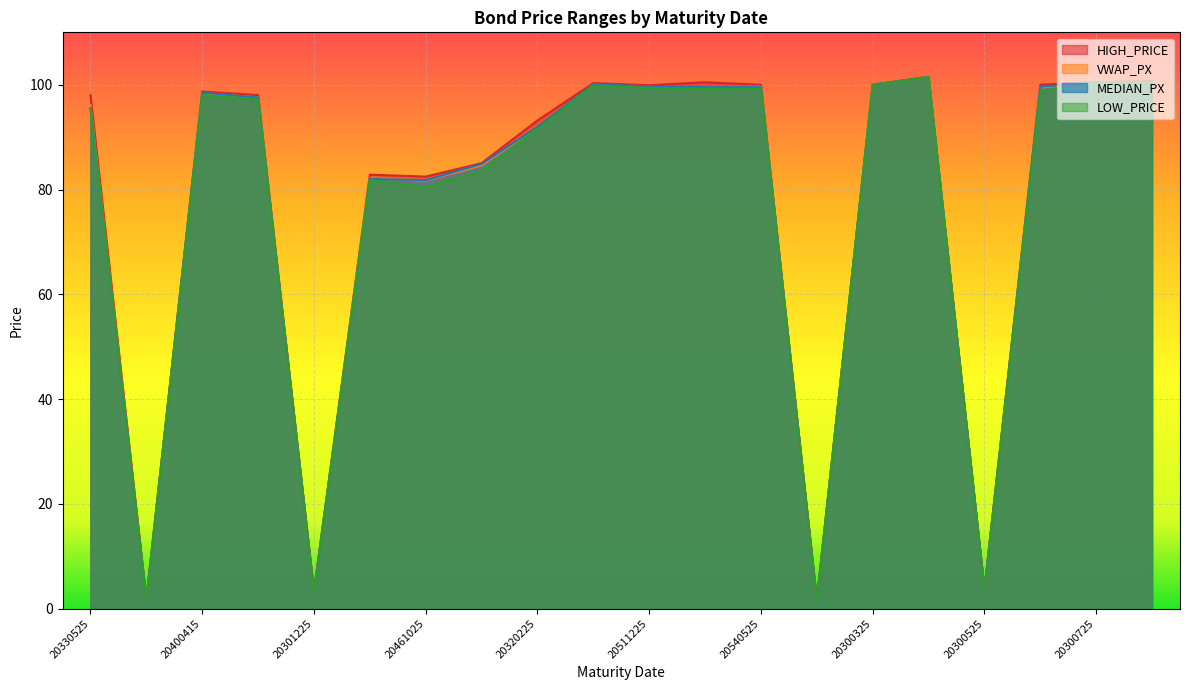

What is the minimum value shown in the chart?

1.6